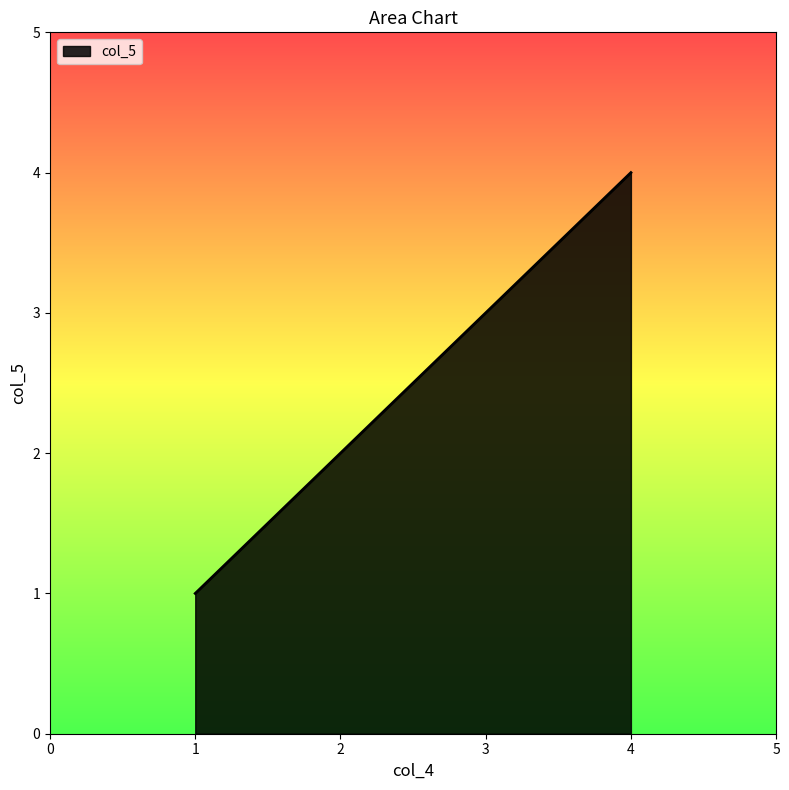

What is the greatest value displayed?

4